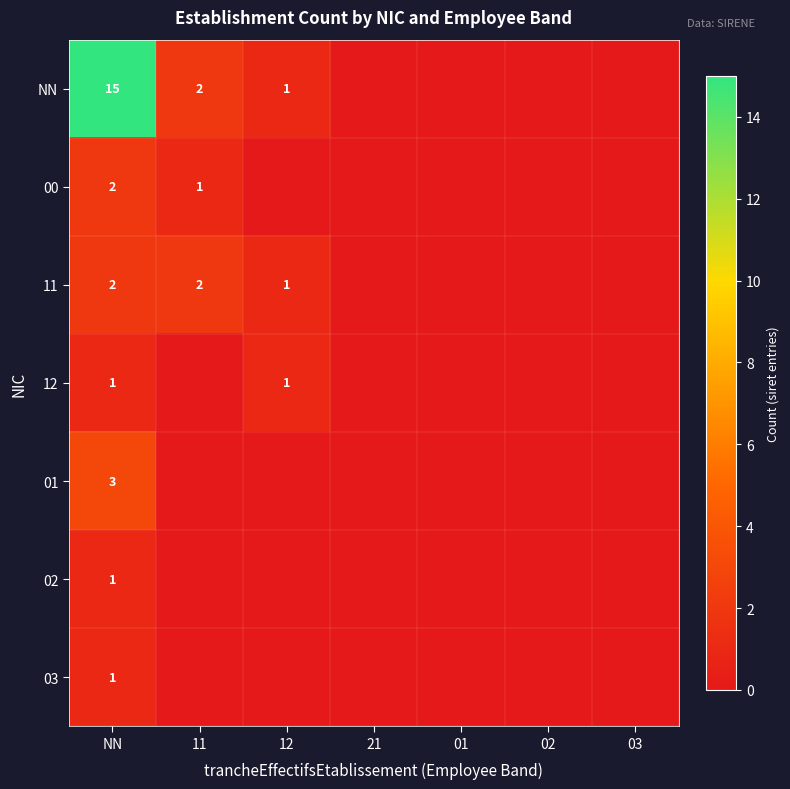

The value of 00 at 11 is 2. True or false?

False